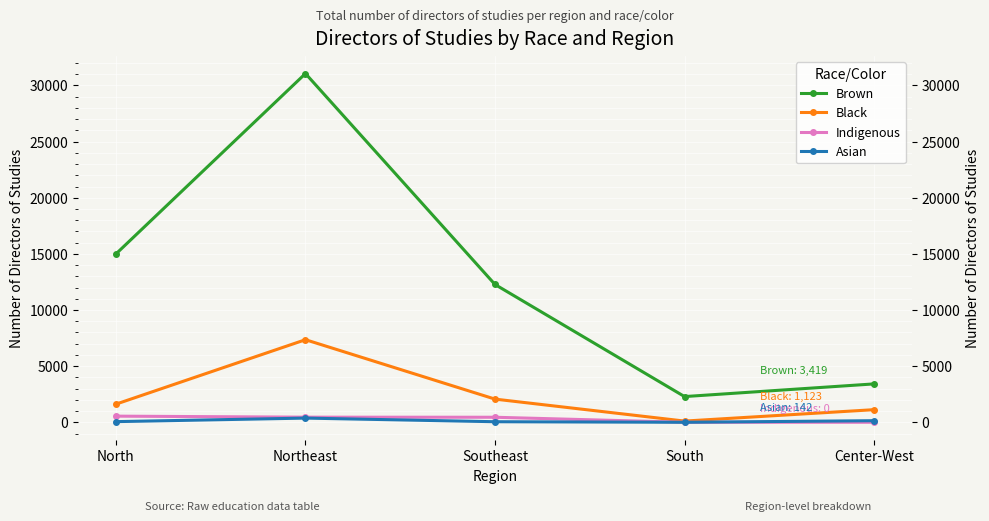

Between North and South, which is larger?

North